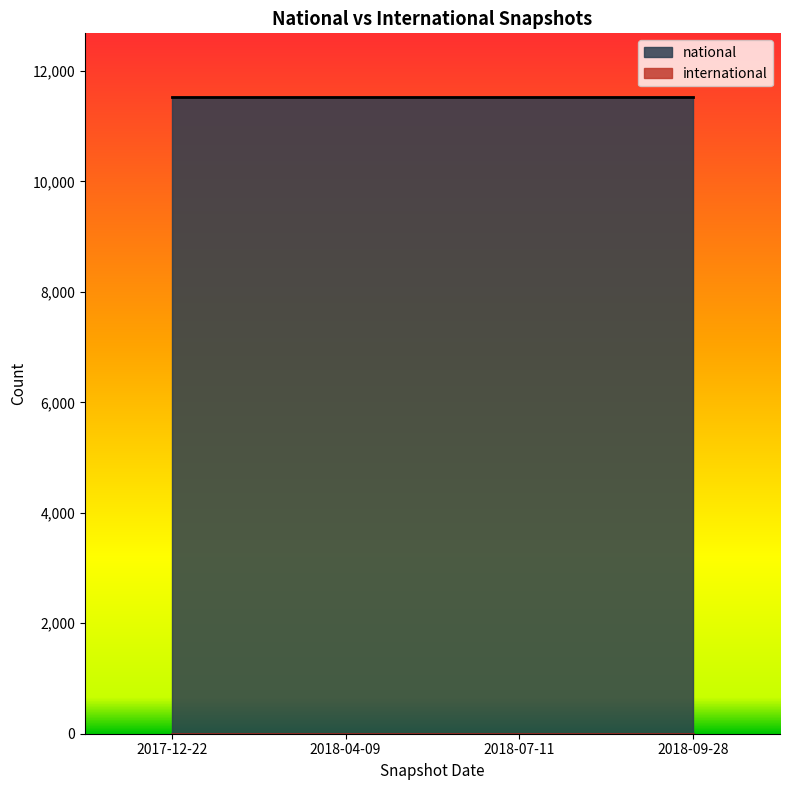

Between 2018-09-28 and 2018-07-11, which is larger?

2018-09-28